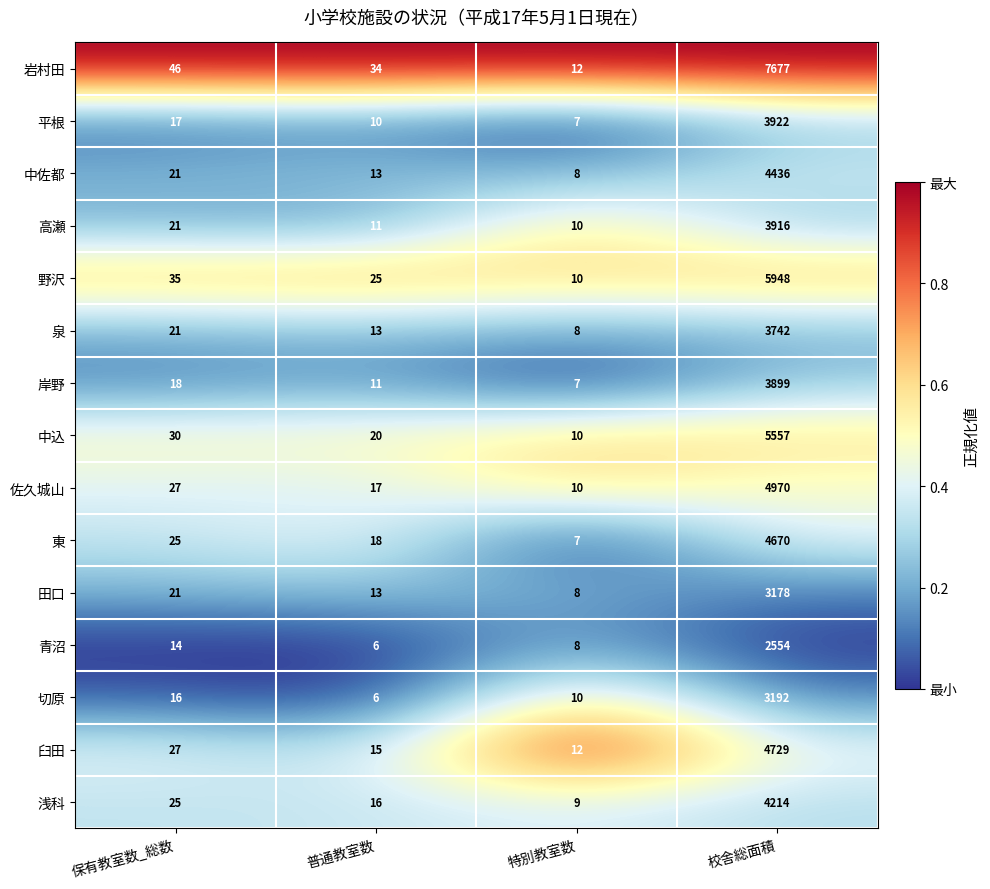

What is the spread (max minus min) of values at 保有教室数_総数?

32